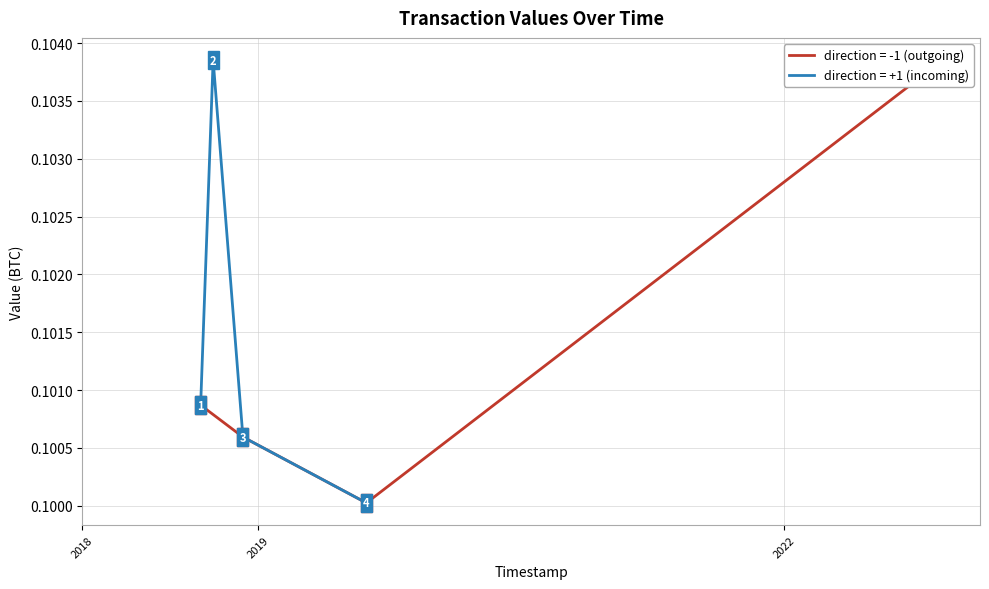

What is the highest value of the value (direction=-1) series?

0.1